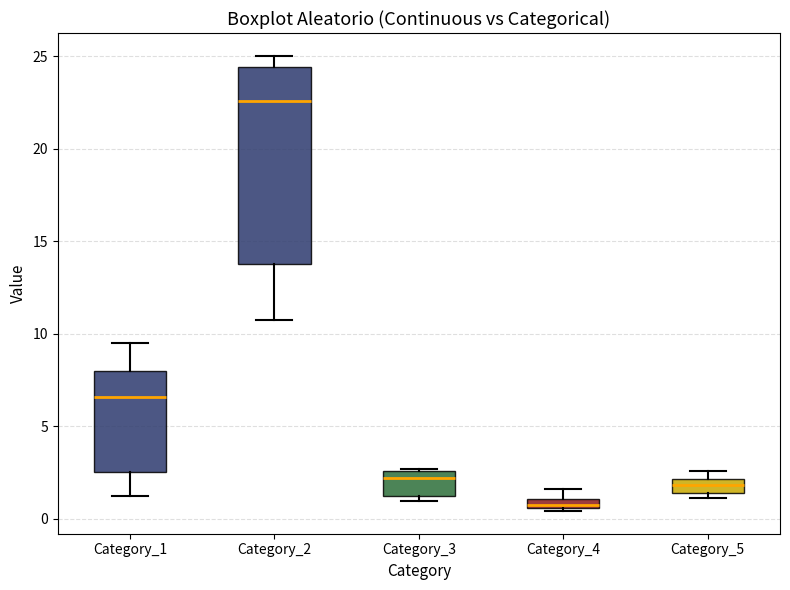

Comparing the boxes themselves (not the whiskers), which one is the tallest?

Category_2